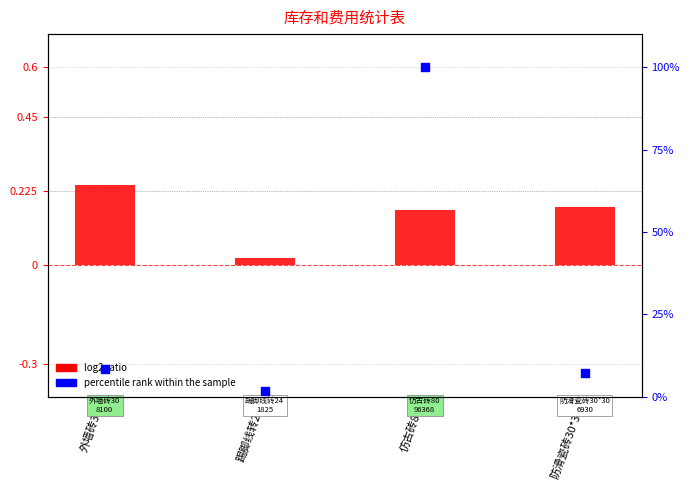

At how many categories does at least one series exceed 21?

1